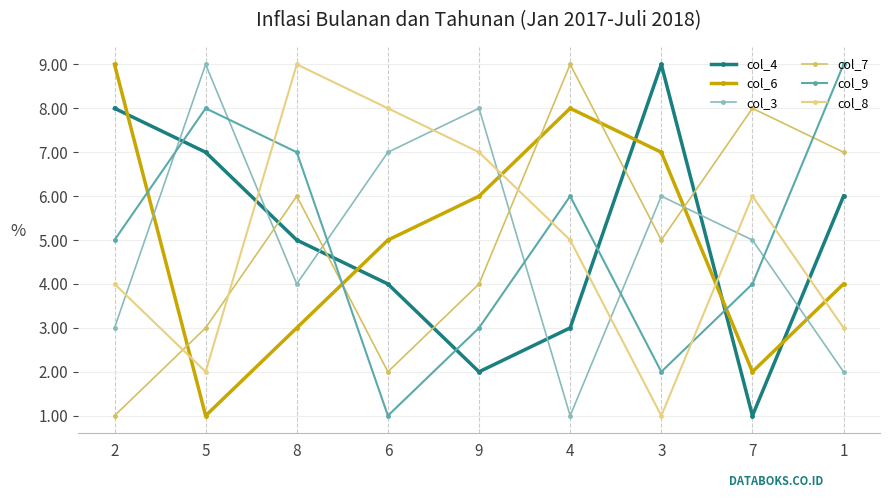

What is the label of the 3rd point from the left?

8